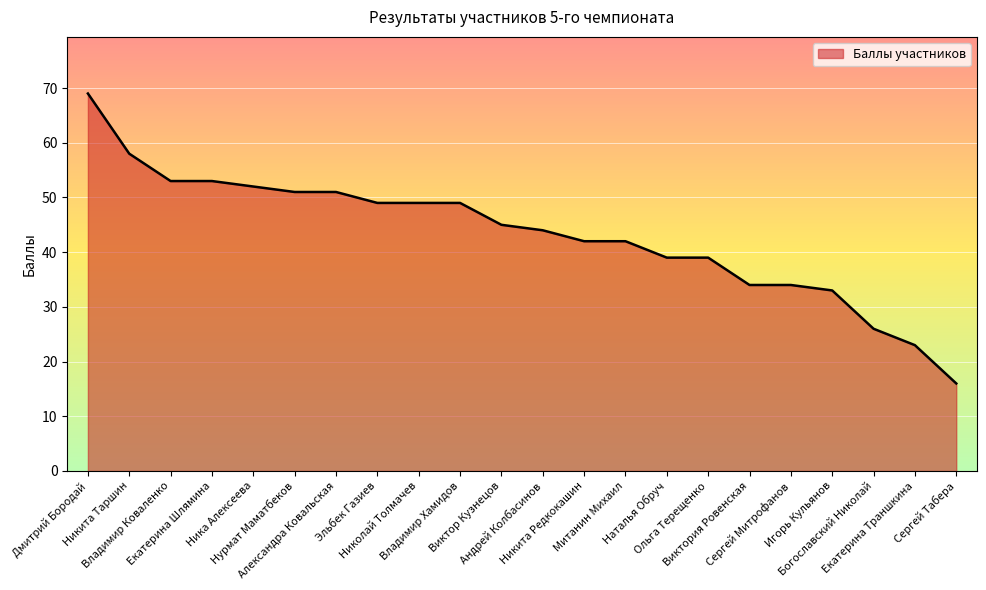

What is the difference between the maximum and minimum values?

53